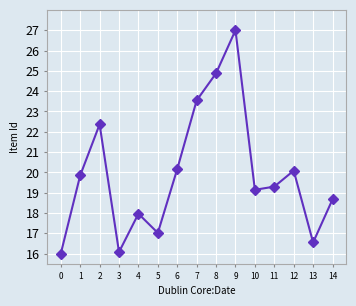

How many data points does each series have?

15